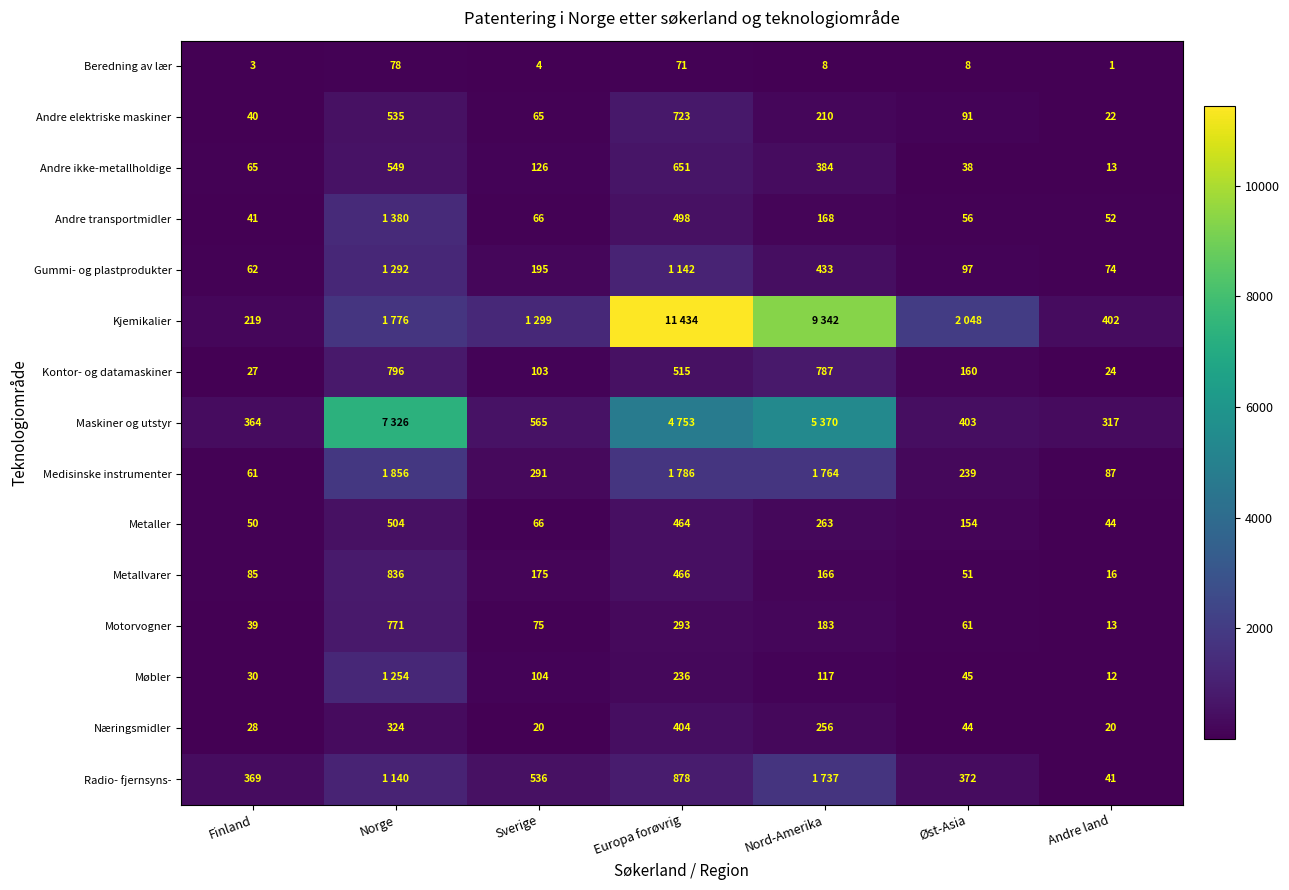

How many data points does each series have?

7